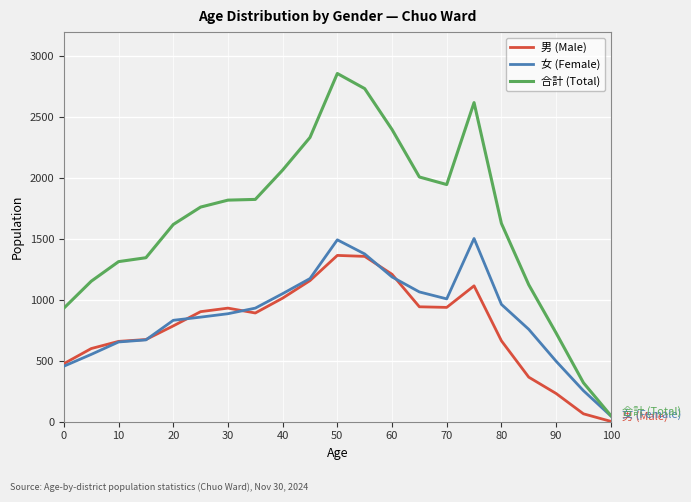

What is the greatest value displayed?

2860